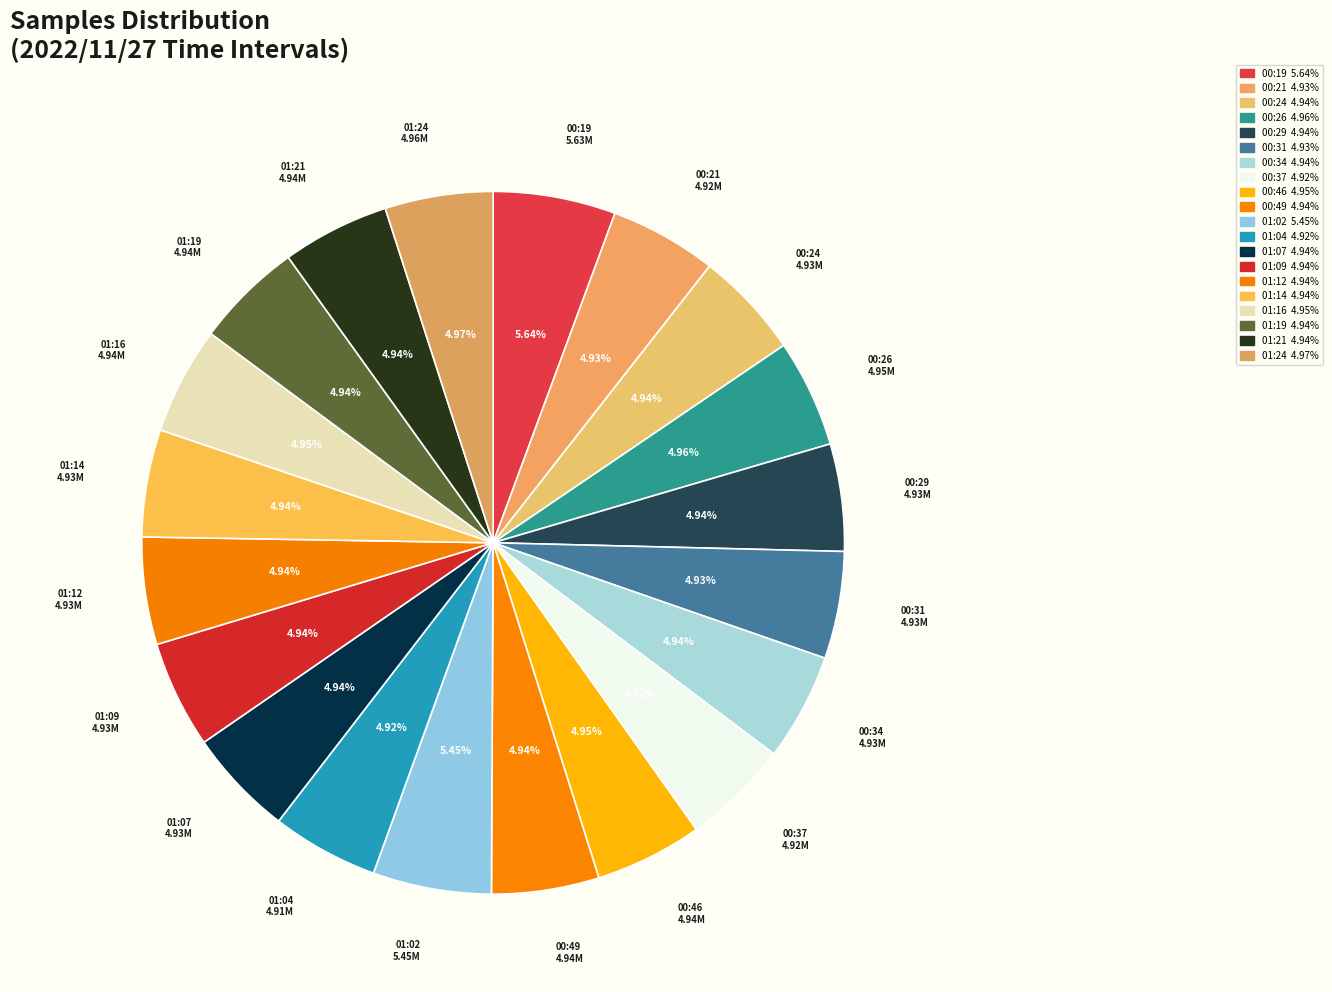

Is there a majority slice in this chart?

No